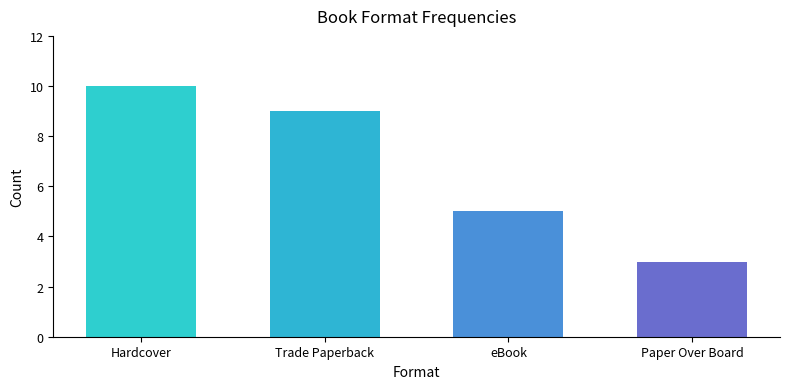

What is the value of the 3rd bar from the left?

5